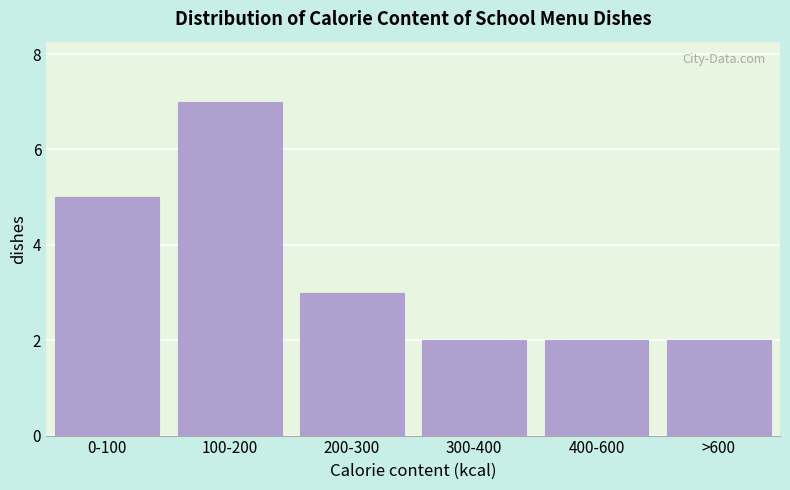

Reading right to left, transcribe all the data shown in this chart.

2	2	2	3	7	5